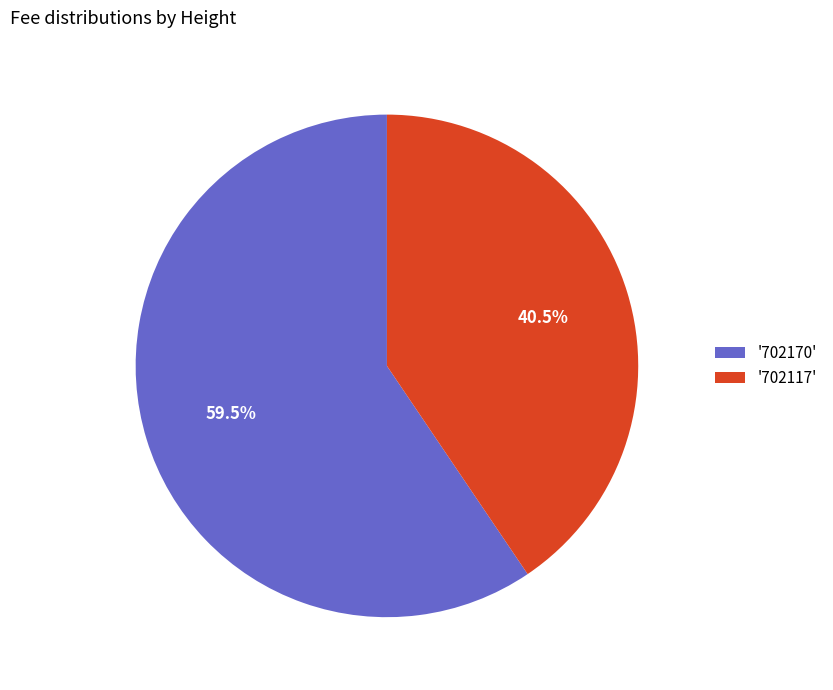

What percentage is NOT represented by '702170'?

40.5%